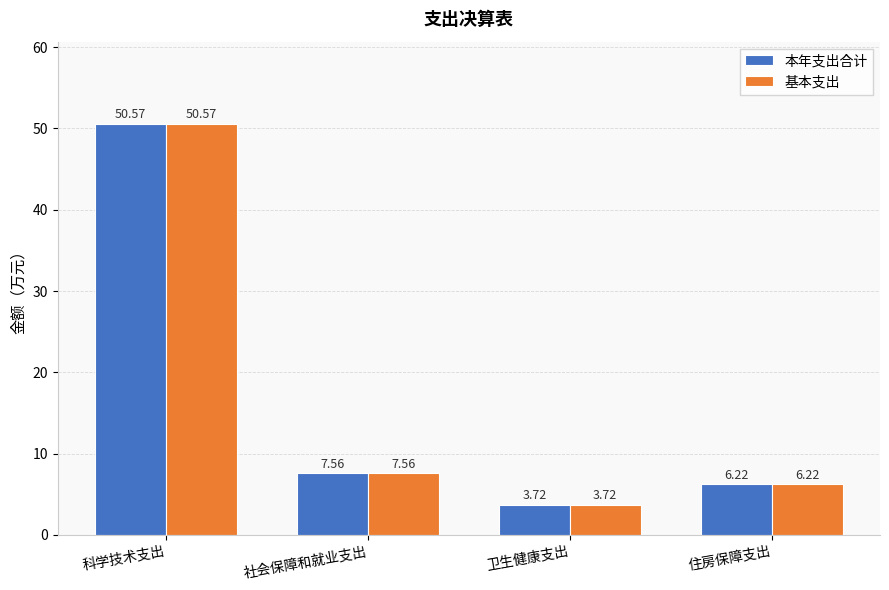

The 本年支出合计 series shows 1.6 at 住房保障支出. True or false?

False